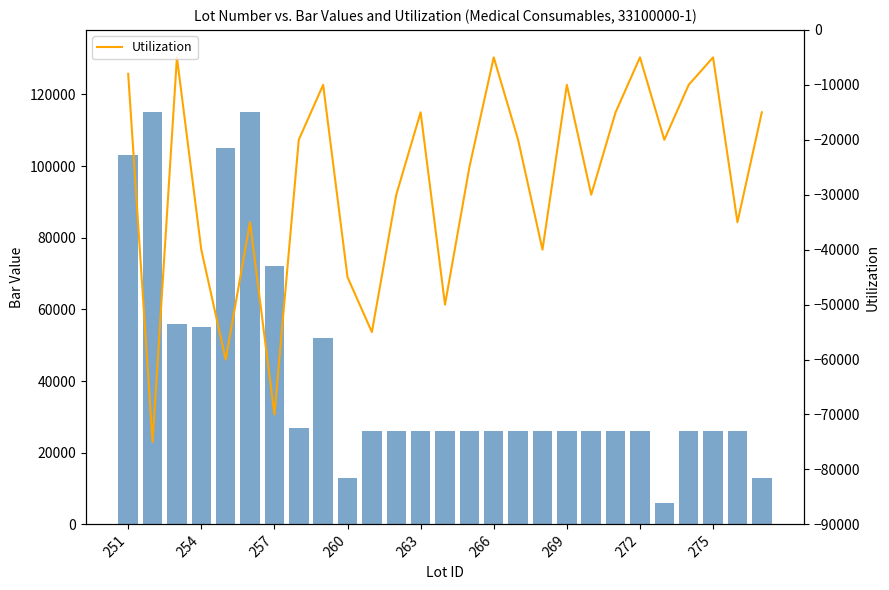

At how many categories does at least one series exceed 15332?

24